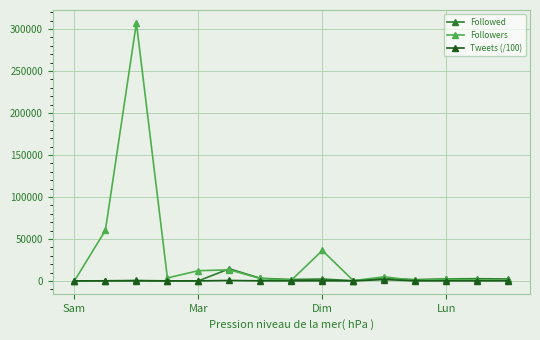

Which series has the widest spread of values?

Followers